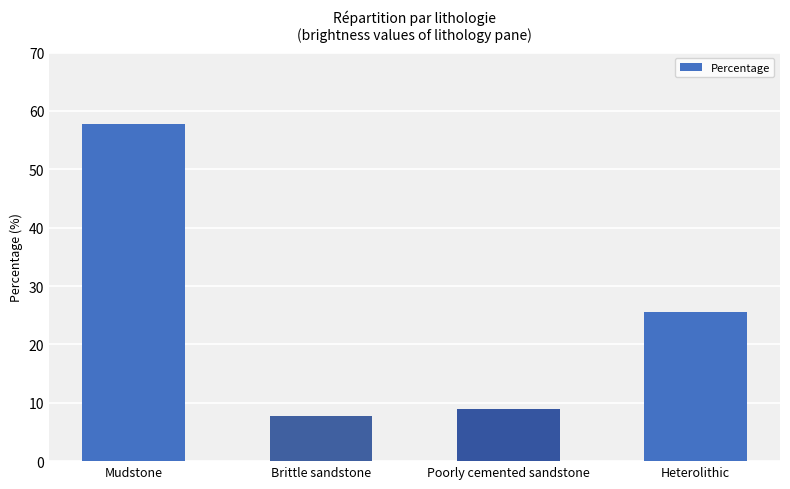

Which category has the highest value across all series?

Mudstone